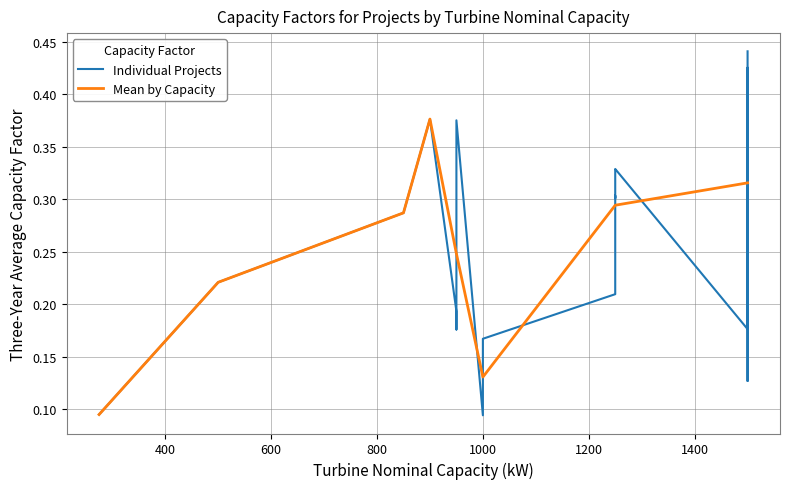

Which label corresponds to the largest value in the chart?

1500